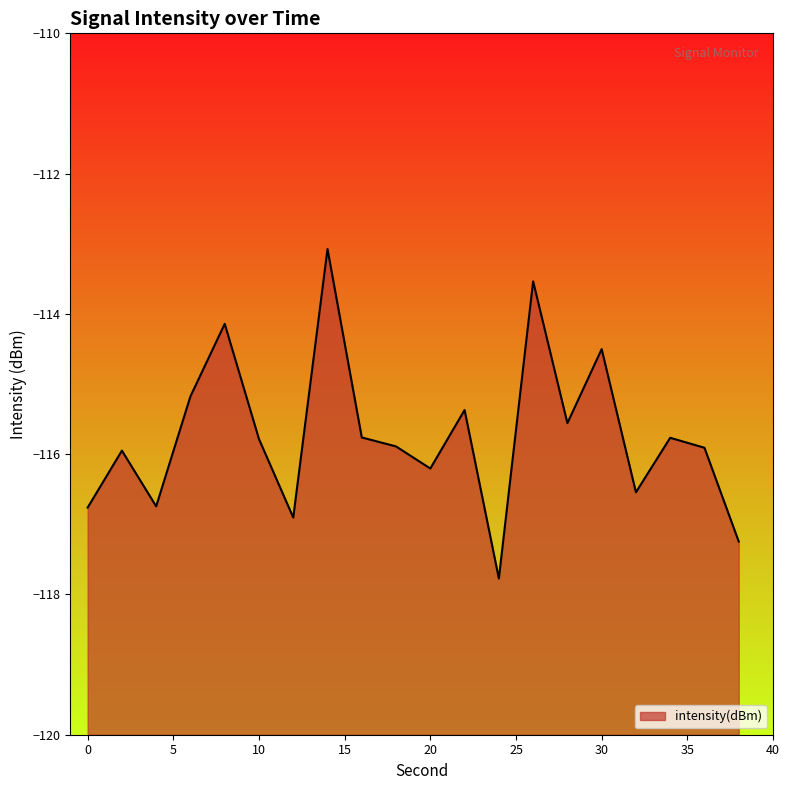

Count the number of data series in this chart.

1